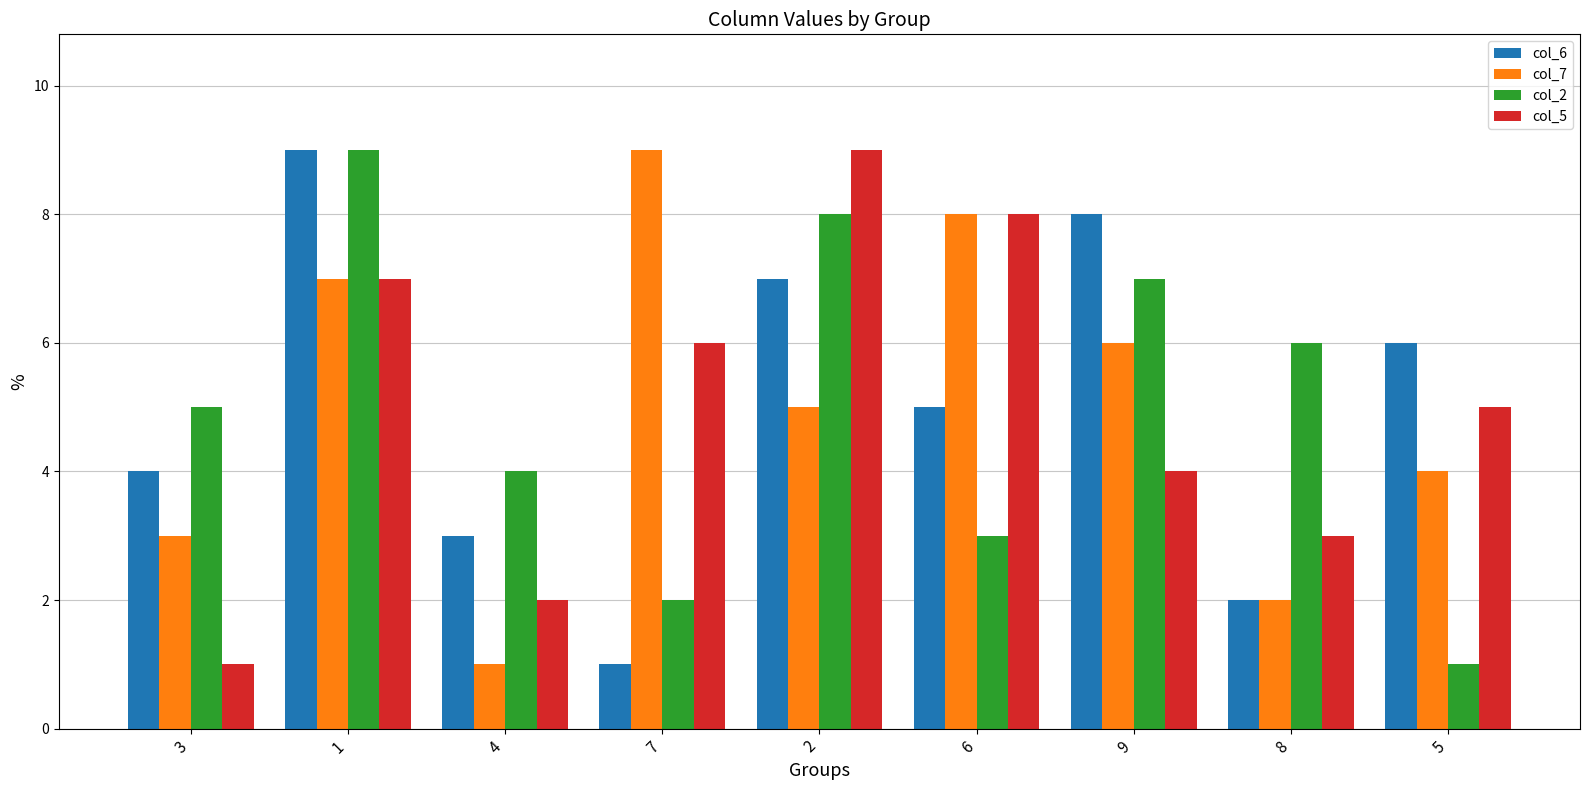

Reading left to right, transcribe all the data shown in this chart.

col_6: 4	9	3	1	7	5	8	2	6
col_7: 3	7	1	9	5	8	6	2	4
col_2: 5	9	4	2	8	3	7	6	1
col_5: 1	7	2	6	9	8	4	3	5